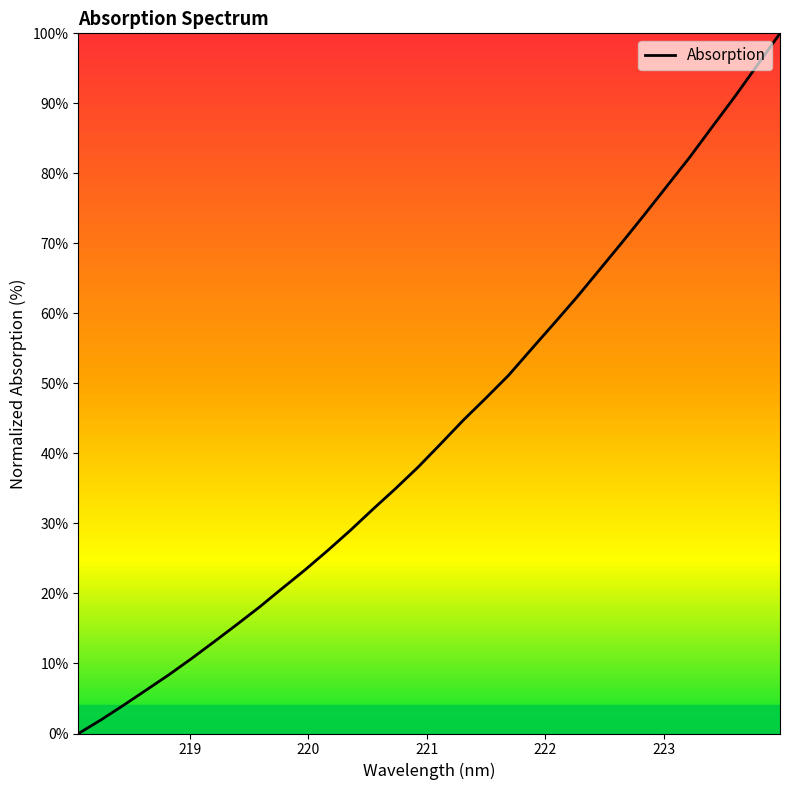

What is the difference between the maximum and minimum values?

100.0